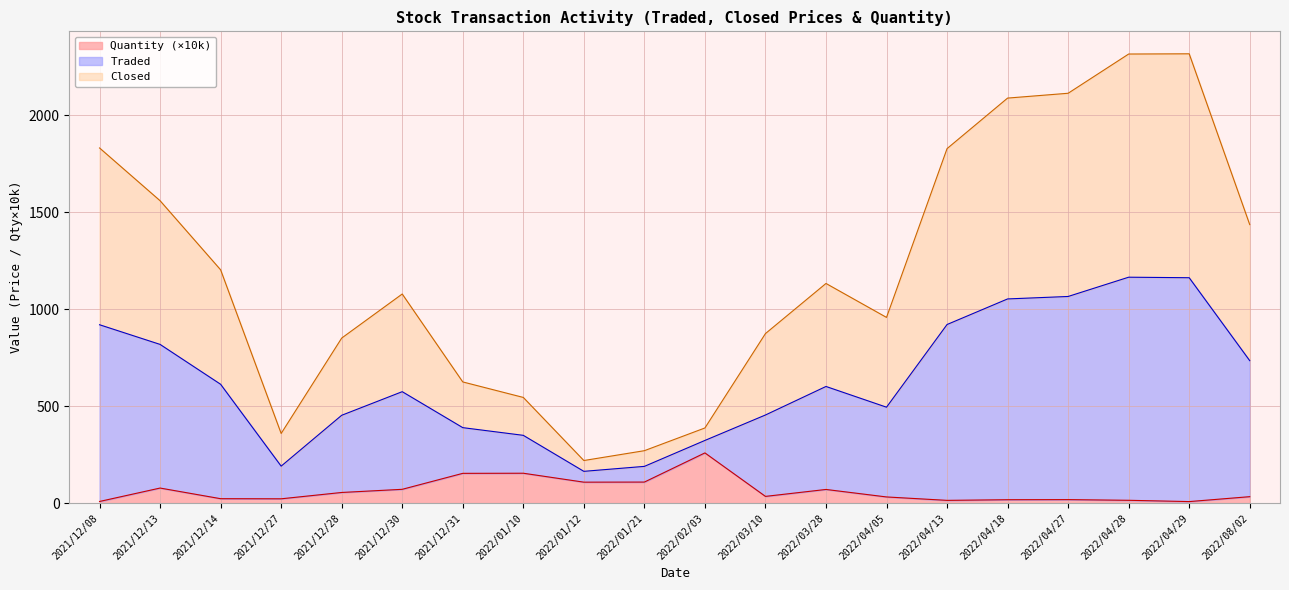

How many lines are shown in the chart?

3